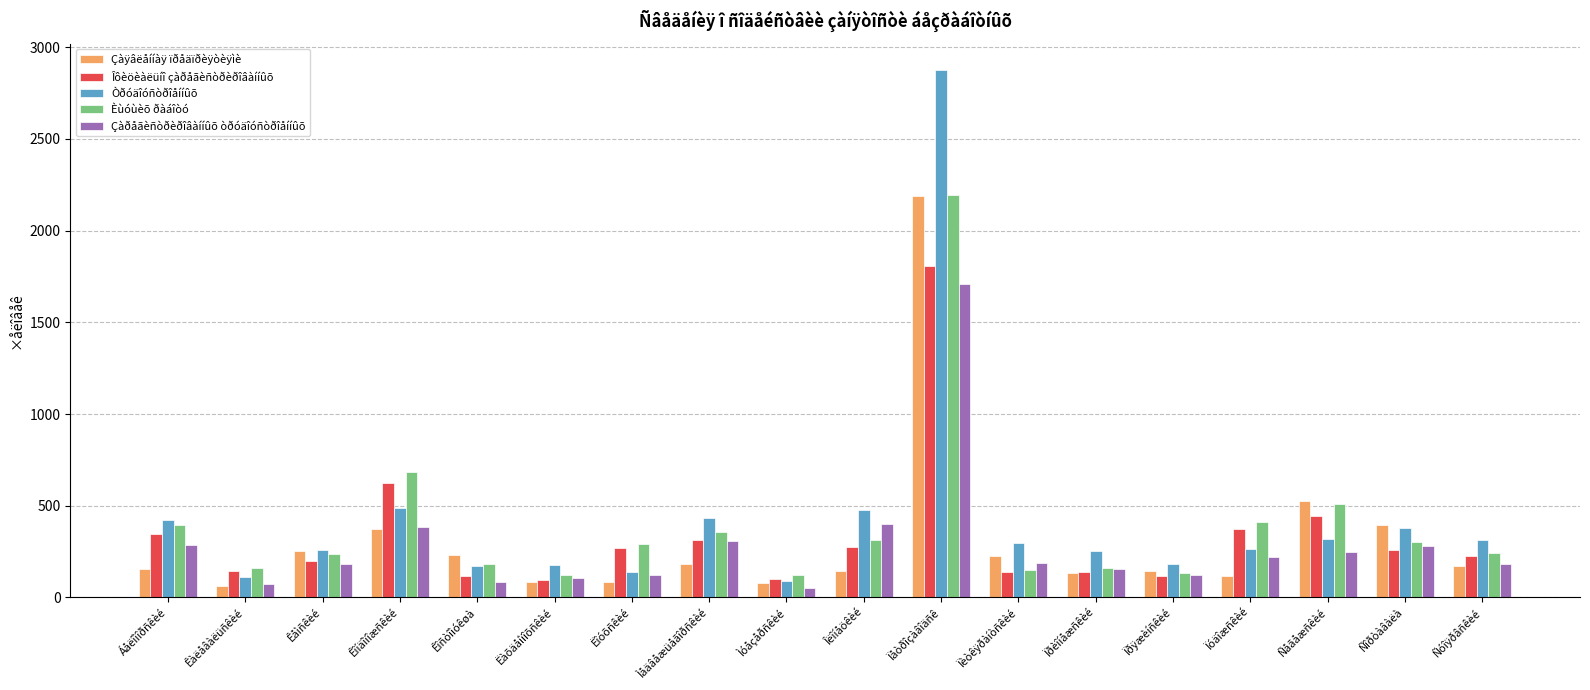

What position from the right is Îëîíåöêèé?

9